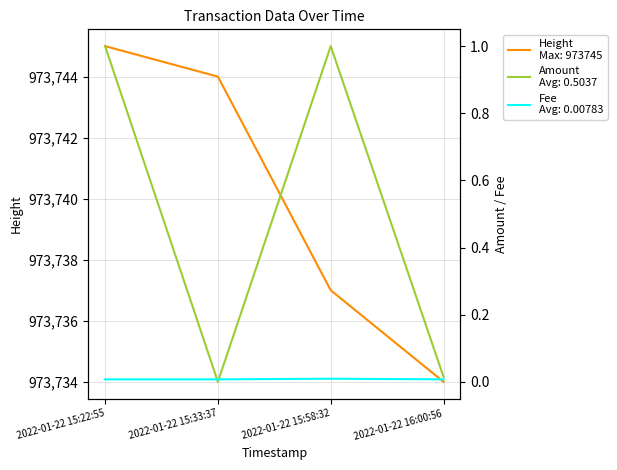

At which category does the chart reach its minimum across all series?

2022-01-22 15:33:37